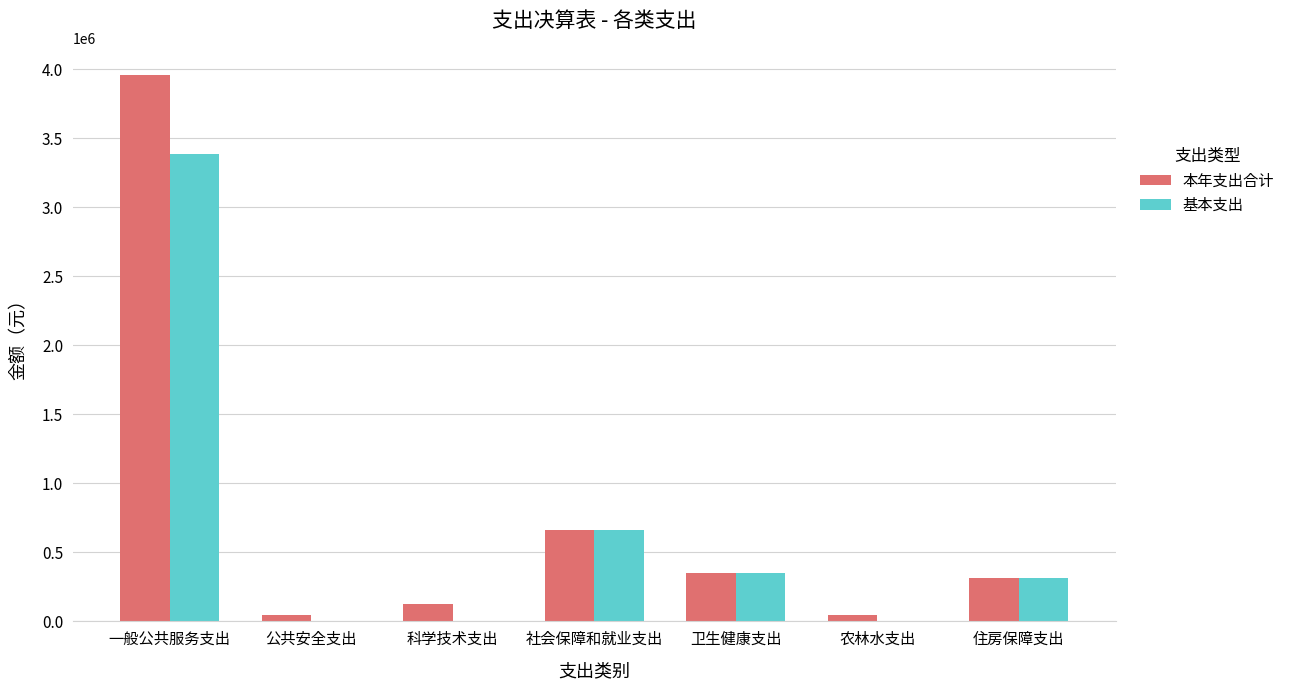

The 本年支出合计 series shows 3958305.2 at 一般公共服务支出. True or false?

True